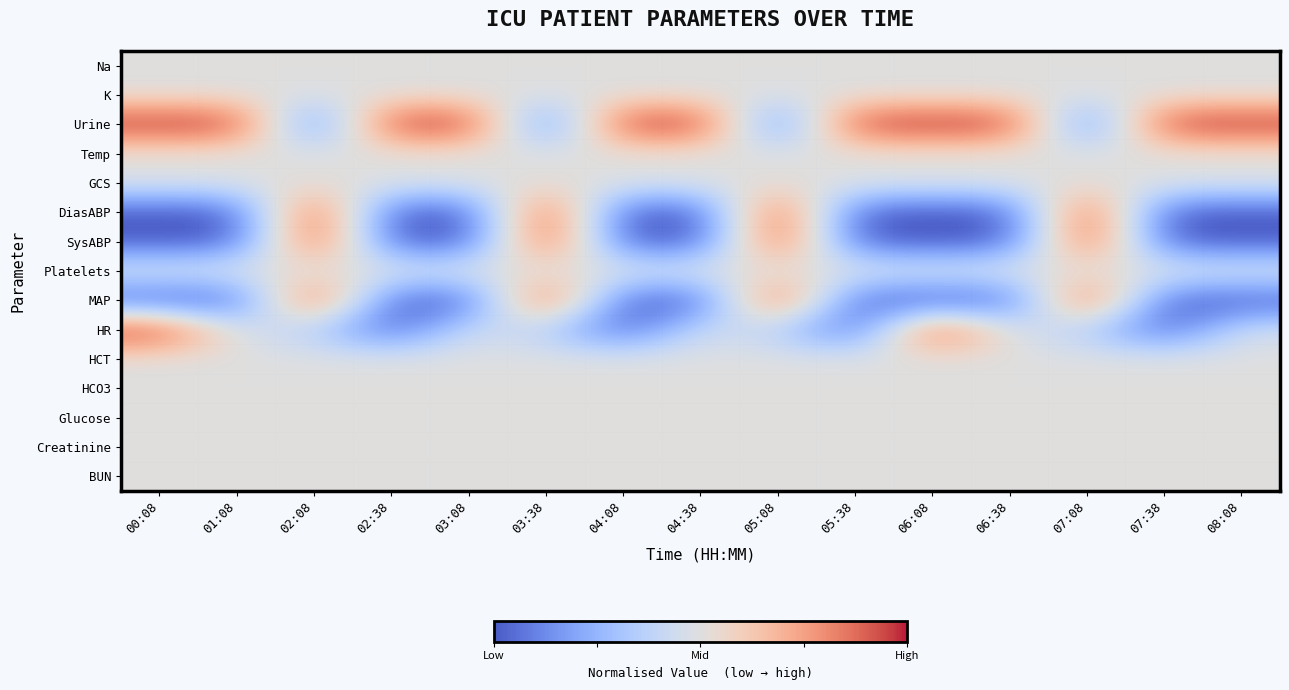

At how many categories does at least one series exceed 0?

15